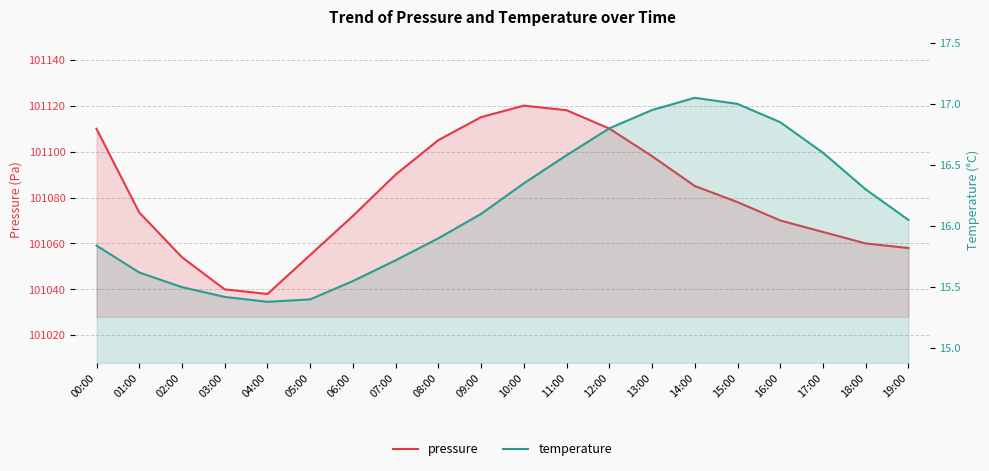

List the labels in order of temperature value, smallest first.

04:00, 05:00, 03:00, 02:00, 06:00, 01:00, 07:00, 00:00, 08:00, 19:00, 09:00, 18:00, 10:00, 11:00, 17:00, 12:00, 16:00, 13:00, 15:00, 14:00